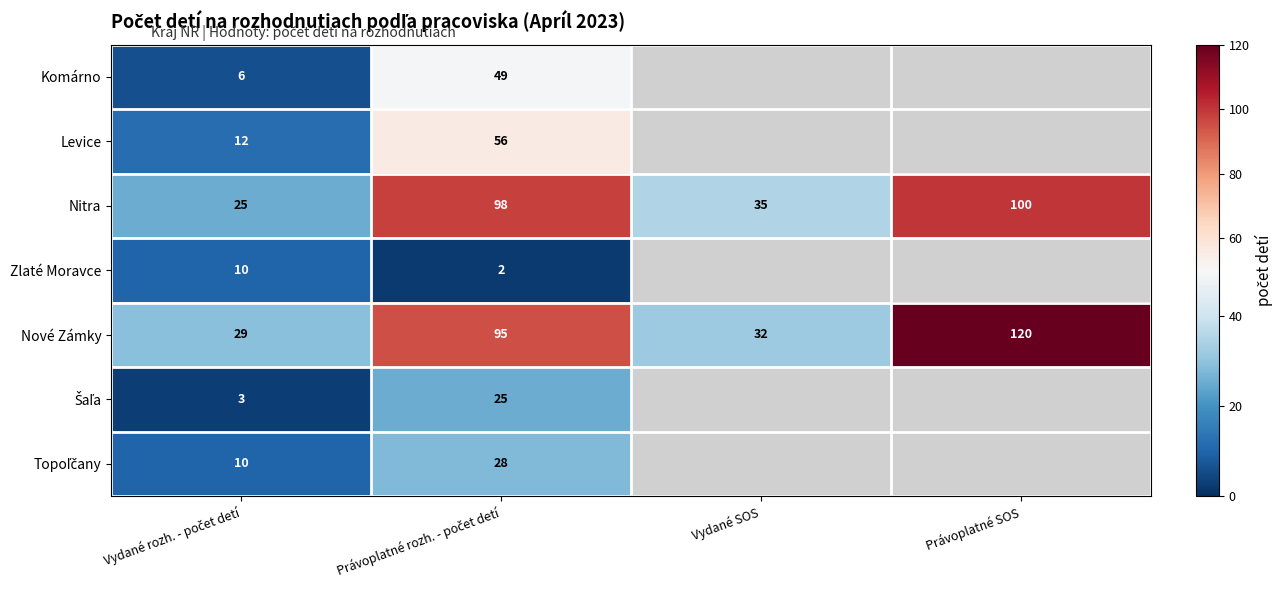

The Nové Zámky series shows 173 at Právoplatné SOS. True or false?

False